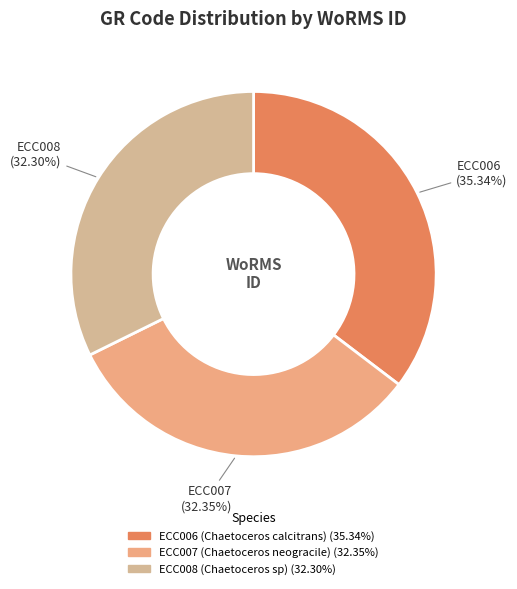

To the nearest percent, what portion does ECC007 (Chaetoceros neogracile) represent?

32%